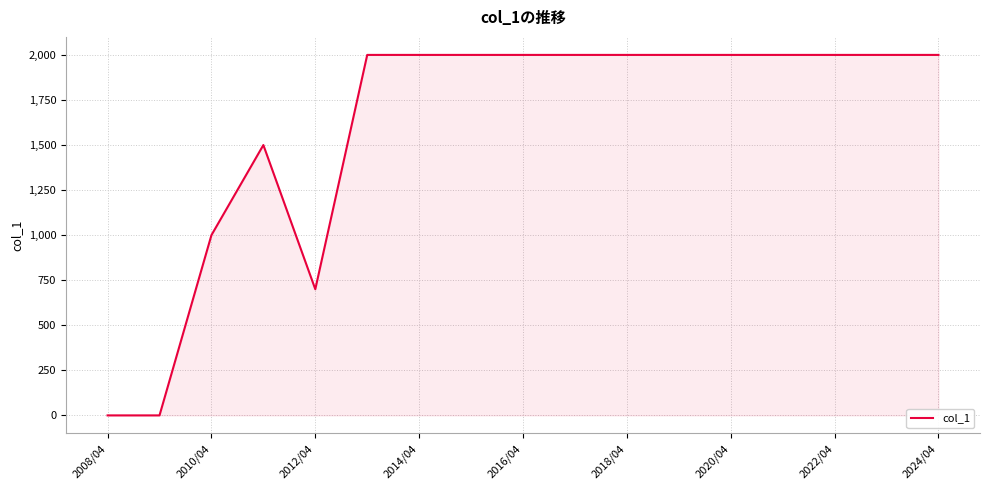

What is the difference between the maximum and minimum values?

2000